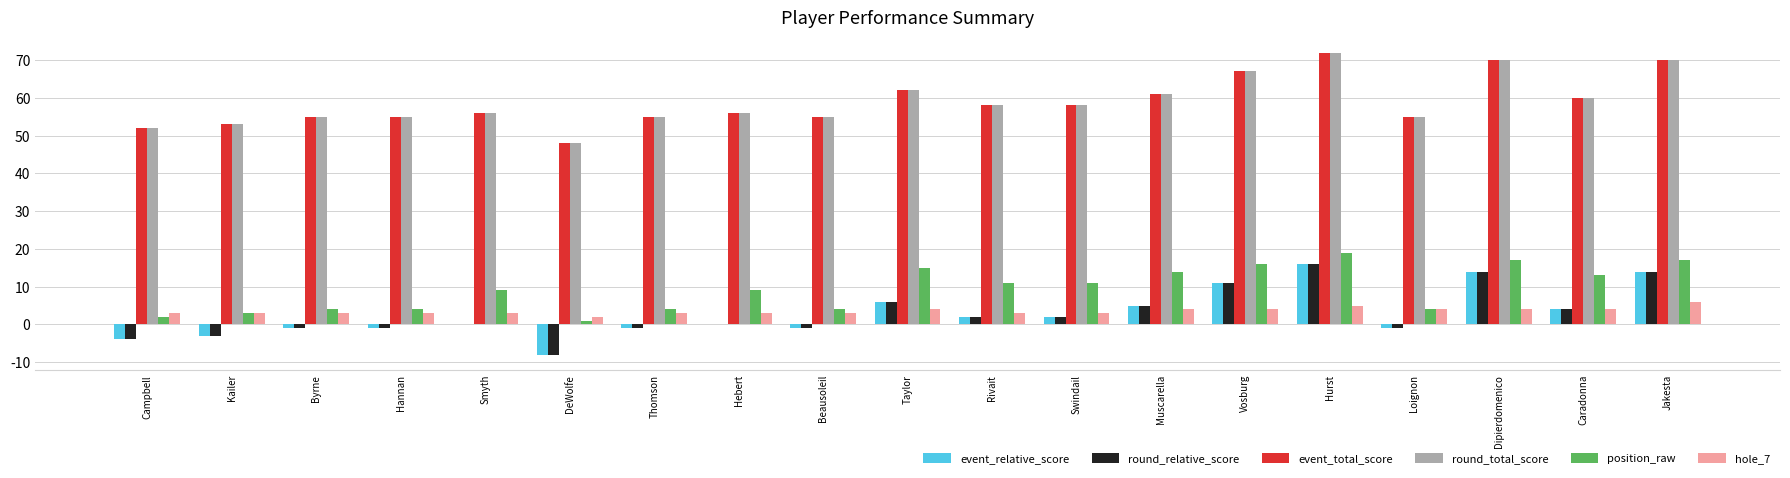

What is the highest value of the hole_7 series?

6